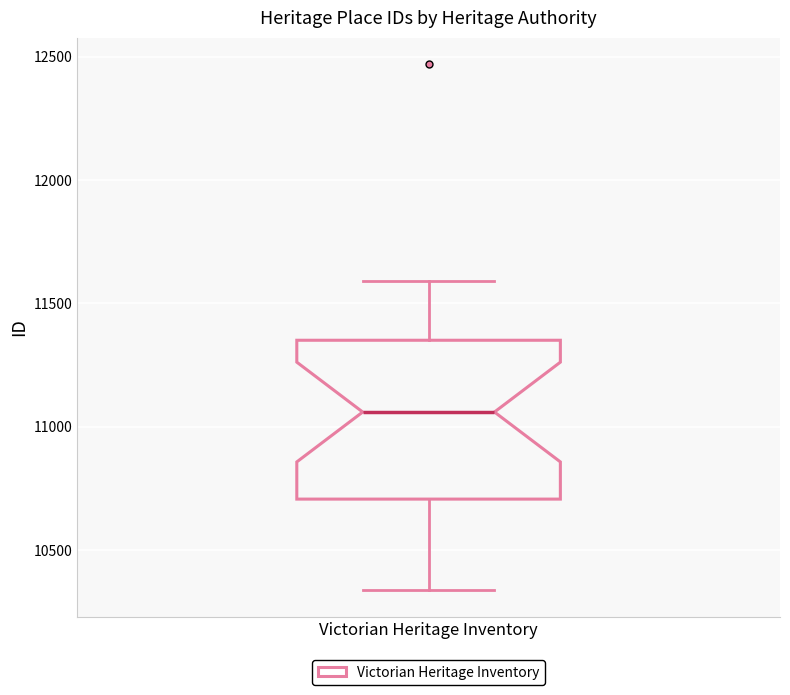

Where does the lower whisker of the box for Victorian Heritage Inventory end on the y-axis? The values are not printed on the chart, so give them approximately, as read against the axis.

10350